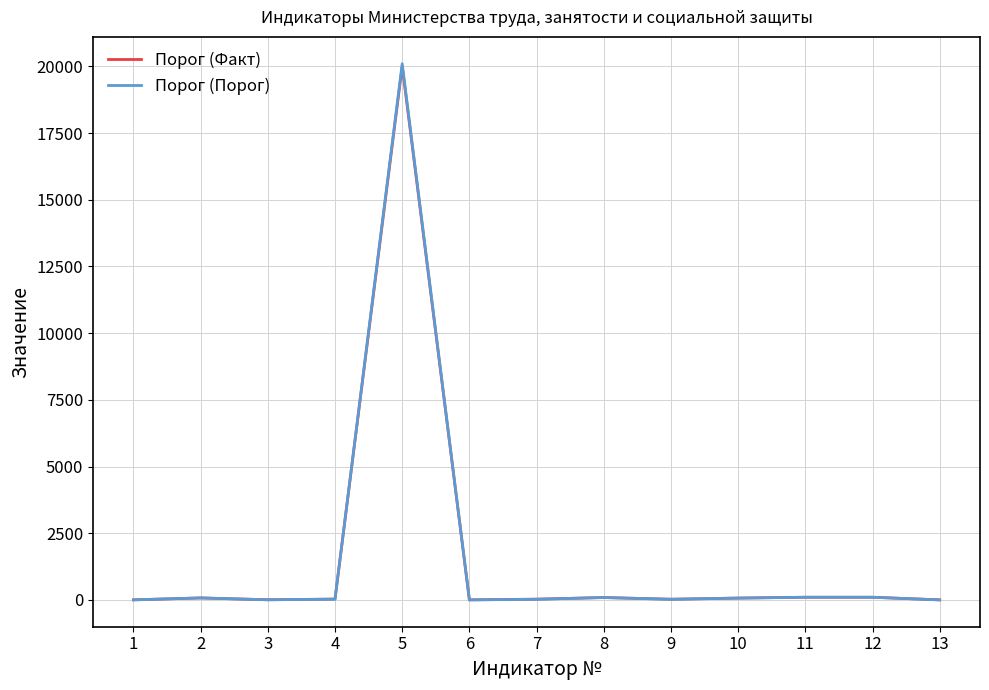

What is the difference between the maximum and minimum values in the Порог (Порог) series?

20100.0